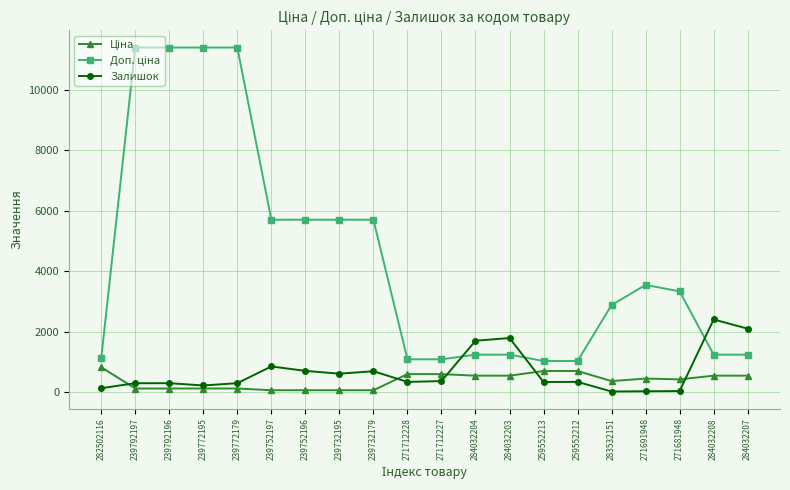

What is the maximum value shown in the chart?

11410.0